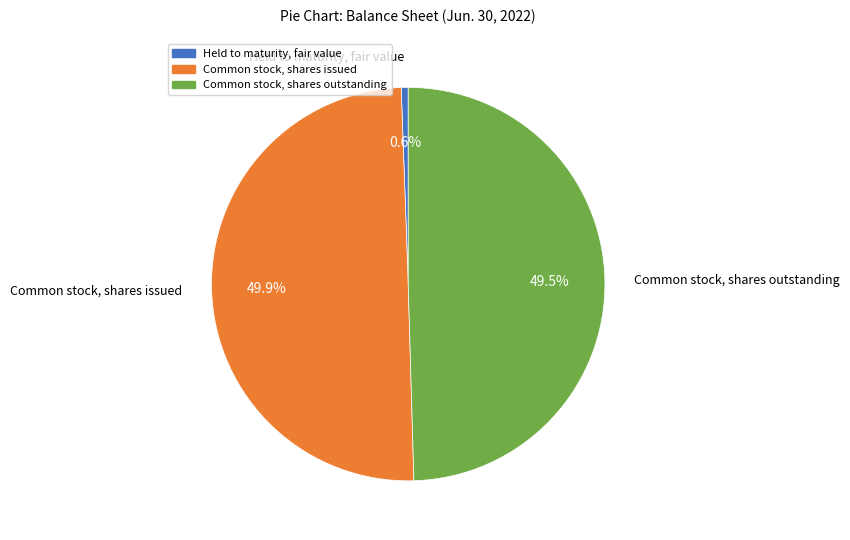

Which slice is the smallest?

Held to maturity, fair value